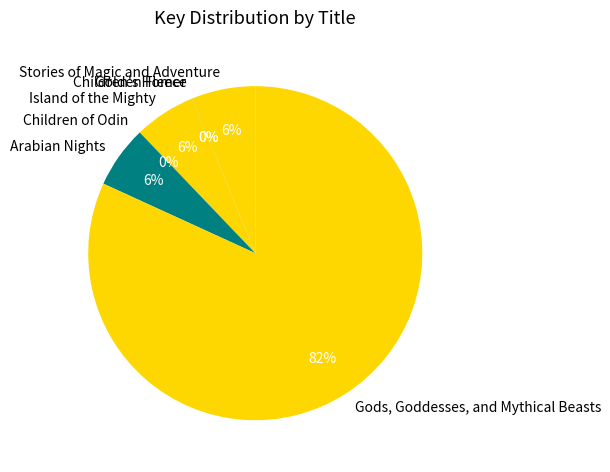

Which slice is the largest?

Gods, Goddesses, and Mythical Beasts